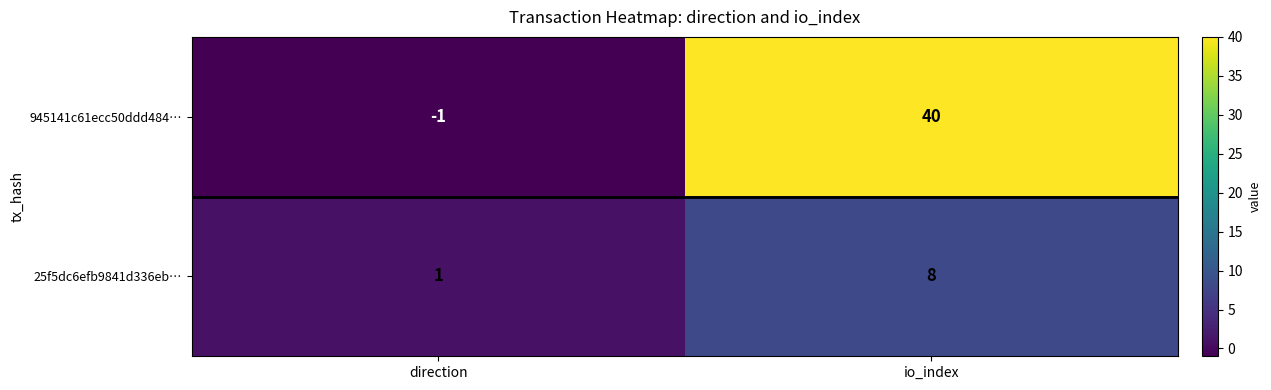

Rank the series by their average value, from lowest to highest.

25f5dc6efb9841d336eb…, 945141c61ecc50ddd484…